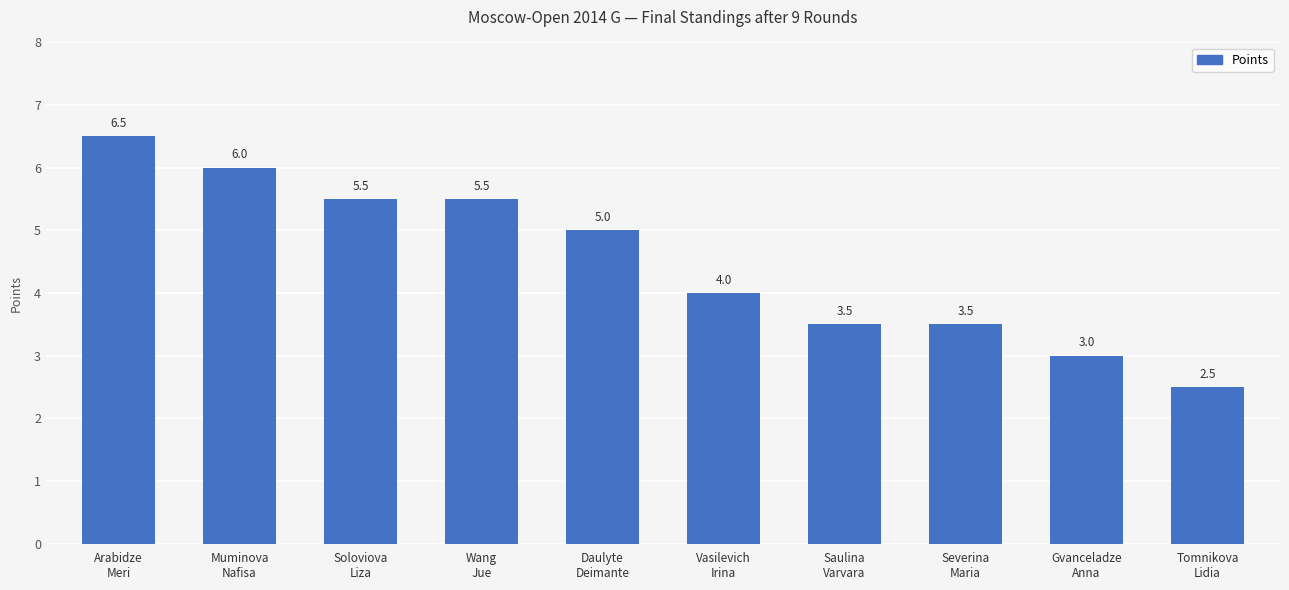

What is the ratio of the value at Saulina
Varvara to the value at Muminova
Nafisa?

0.6